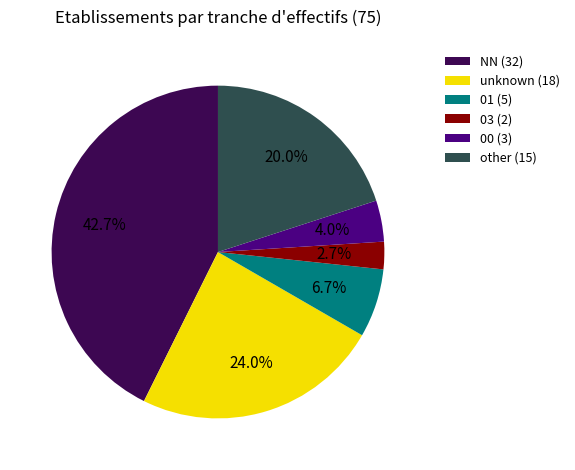

Which slice is the smallest?

03 (2)